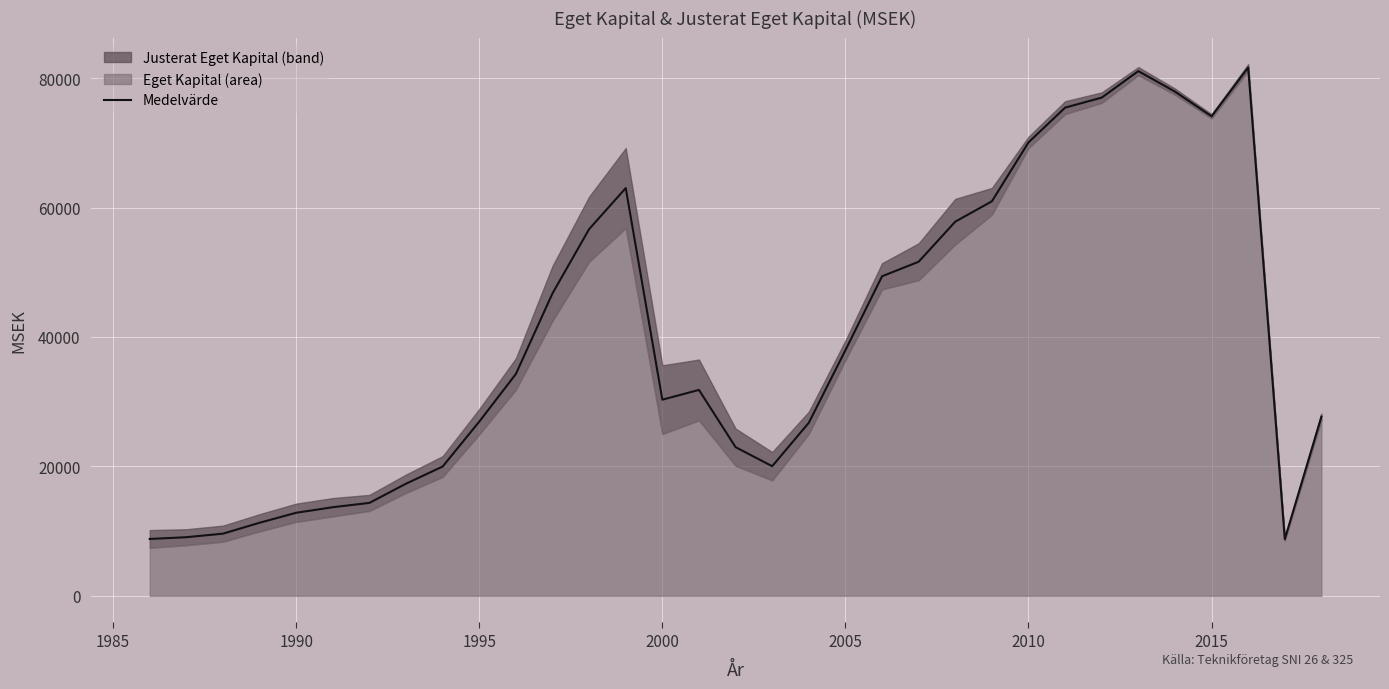

The Medelvärde series shows 43604.6 at 2000. True or false?

False